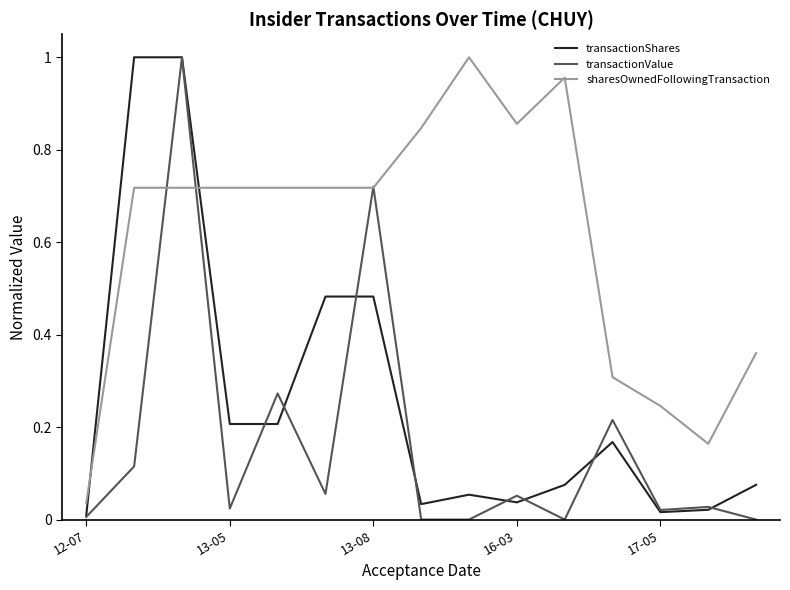

Is this an area chart (filled region under the line)?

No